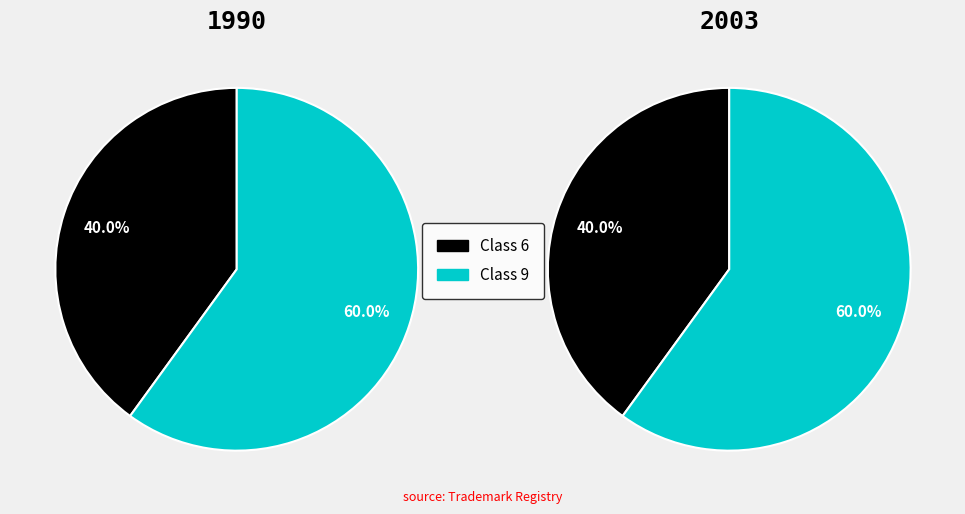

How many segments does this pie chart have?

2